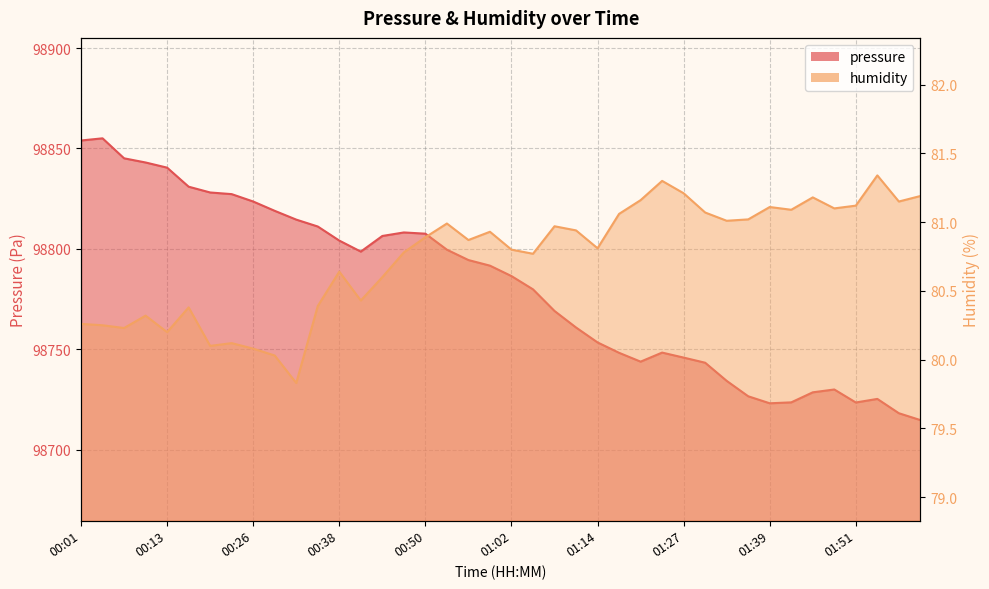

Is the value of humidity at 01:30 greater than the value of pressure at 01:27?

No